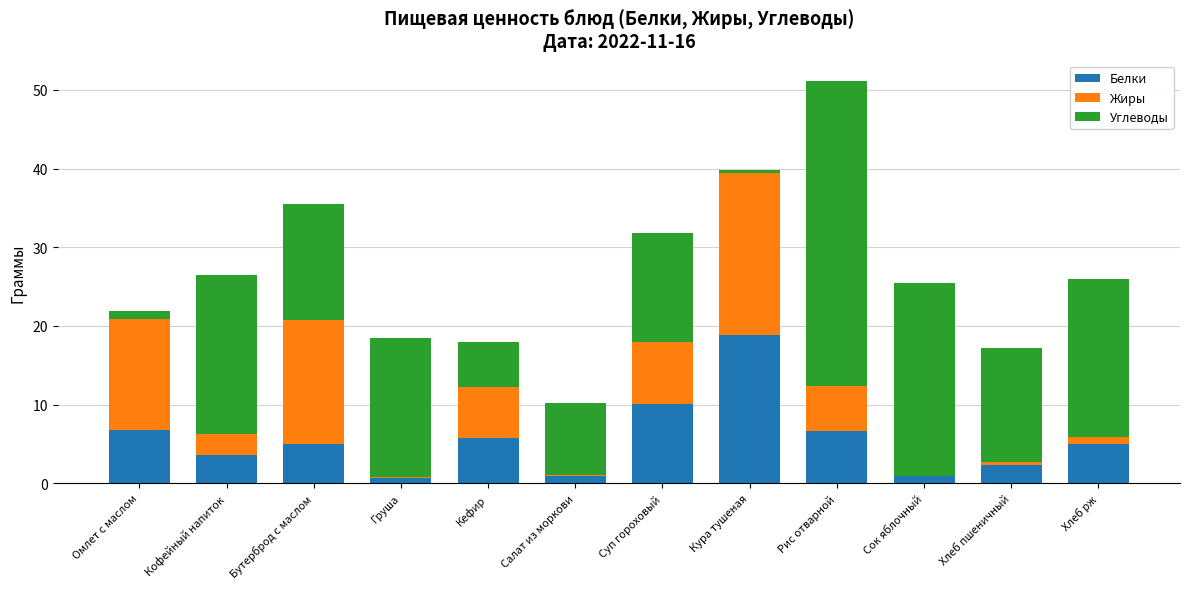

What is the total value across all series at Рис отварной?

51.1